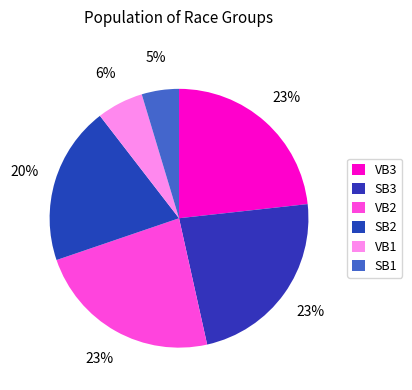

How many slices are in this pie chart?

6